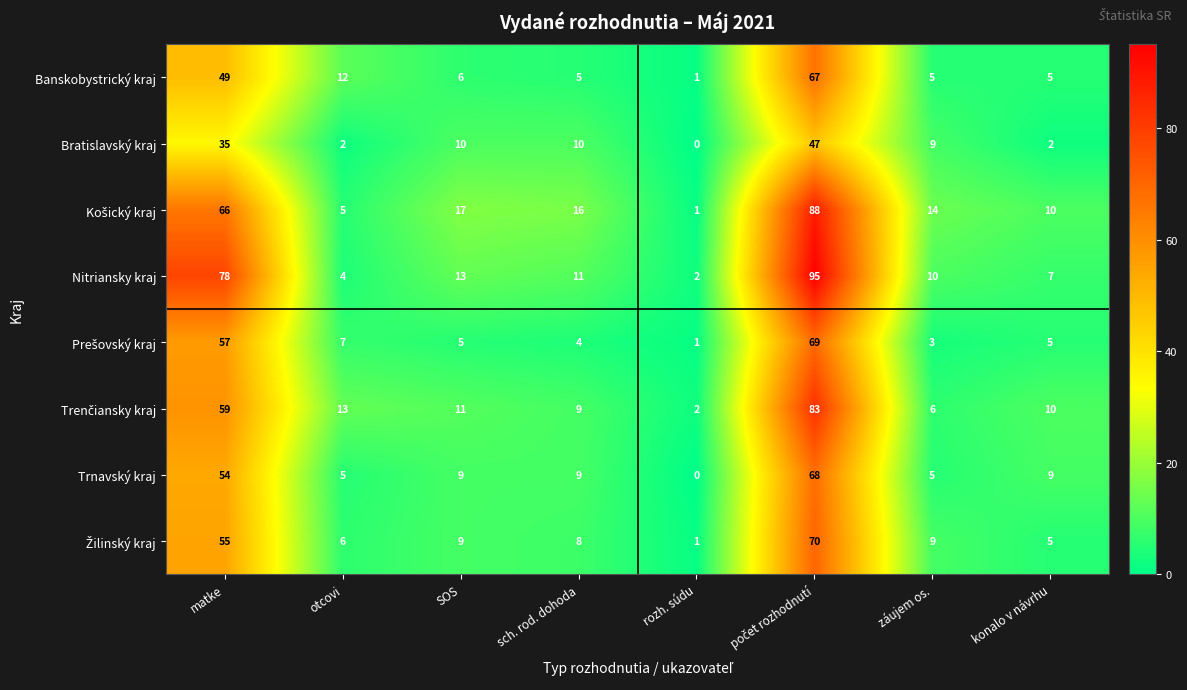

The Nitriansky kraj series shows 78 at matke. True or false?

True